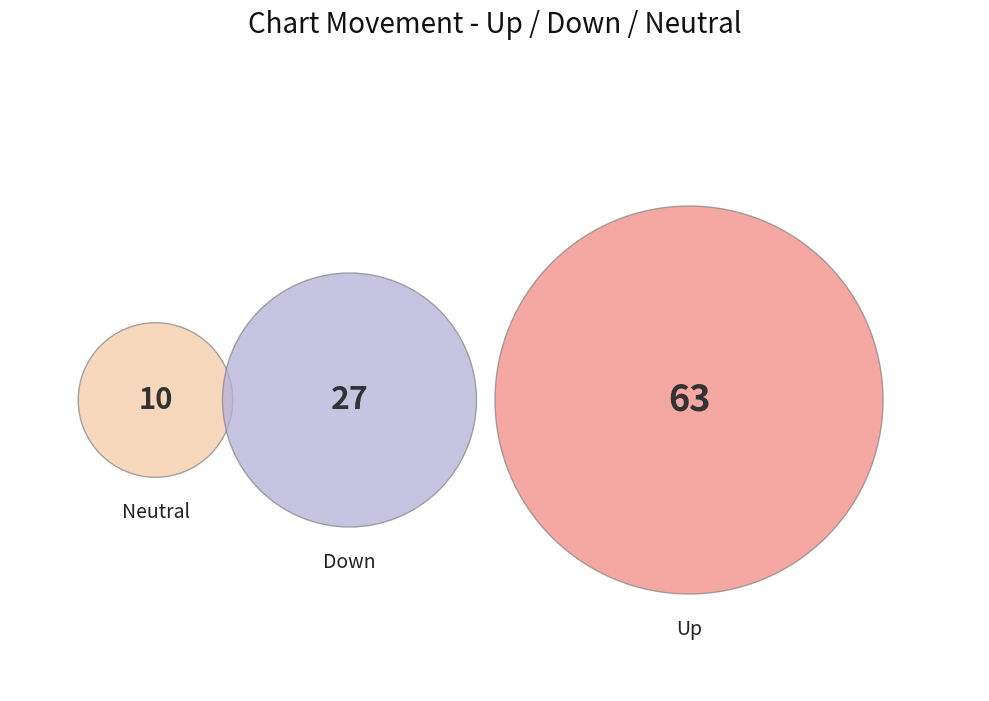

To the nearest percent, what is the difference between the down and - slice percentages?

17%